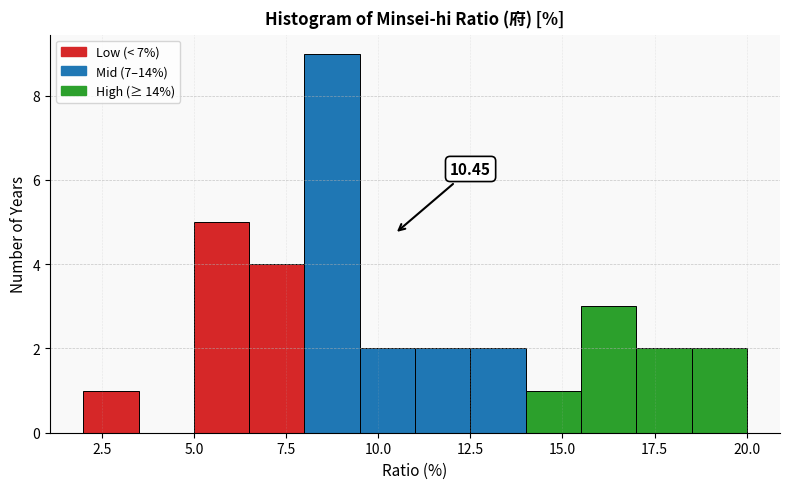

Read against the x-axis, roughly where is the centre of the tallest bar?

9.0